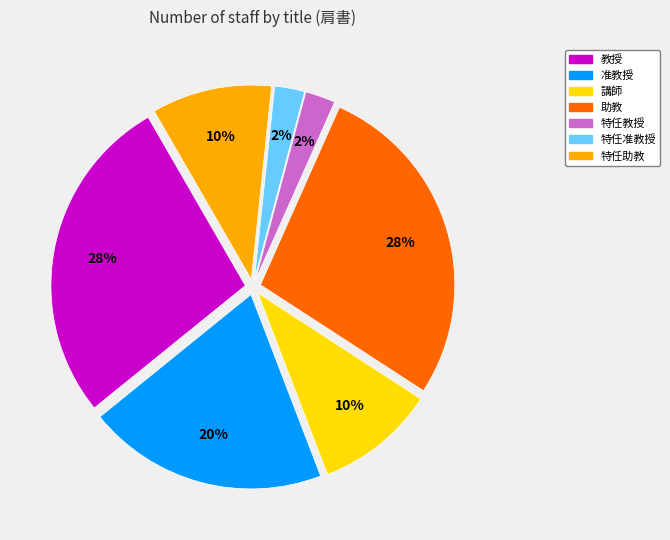

To the nearest percent, what percentage of the pie is 助教?

28%